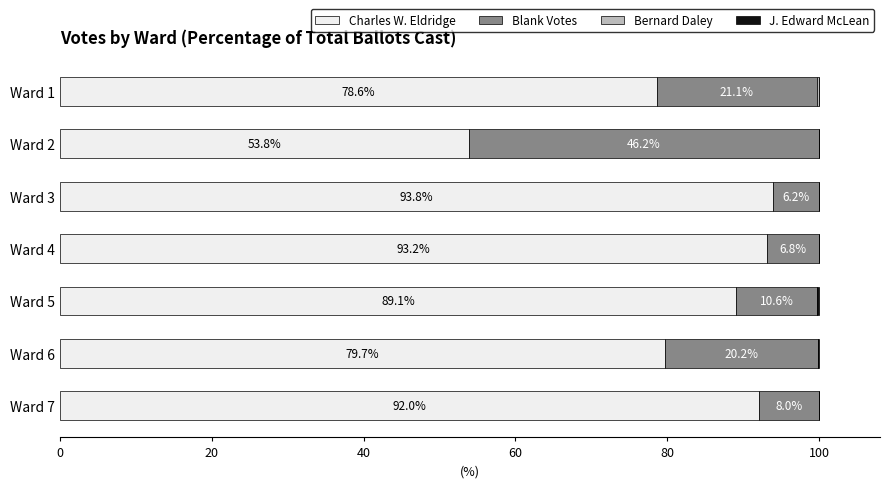

What is the total value across all series at Ward 4?

100.0